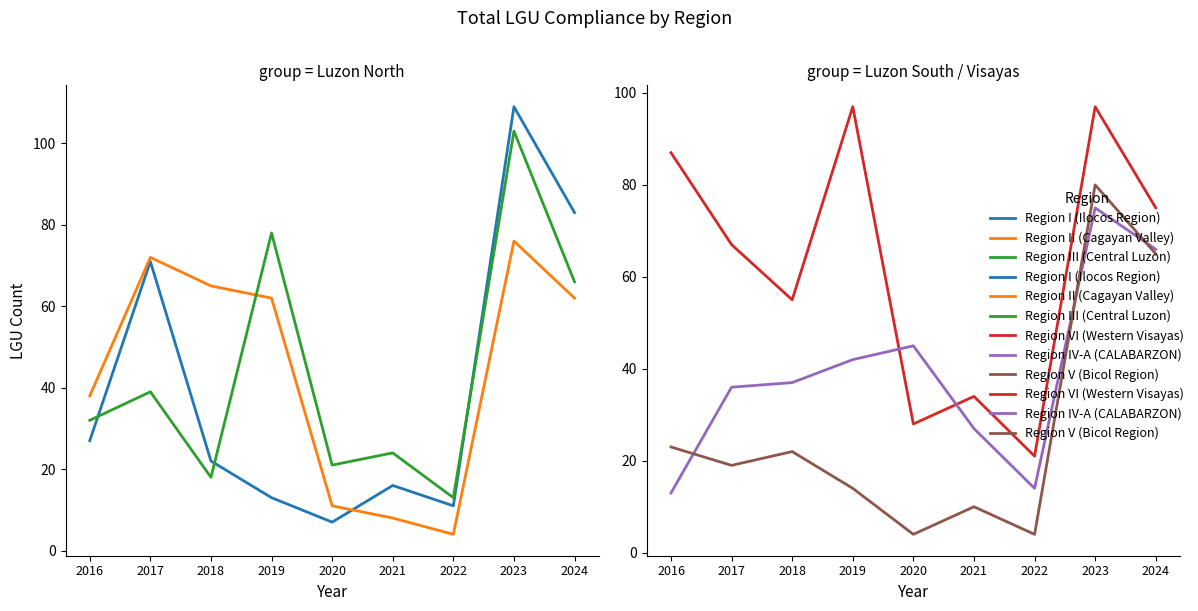

Which series ends up on top after the final intersection of Region I (Ilocos Region) and Region II (Cagayan Valley)?

Region I (Ilocos Region)